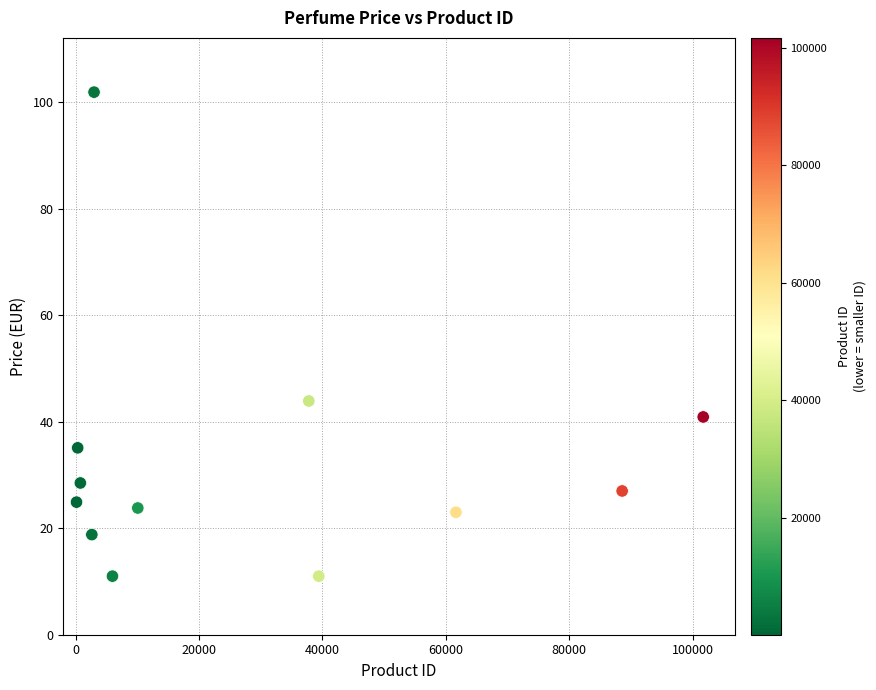

What is the range of Y values (max minus min)?

90.9